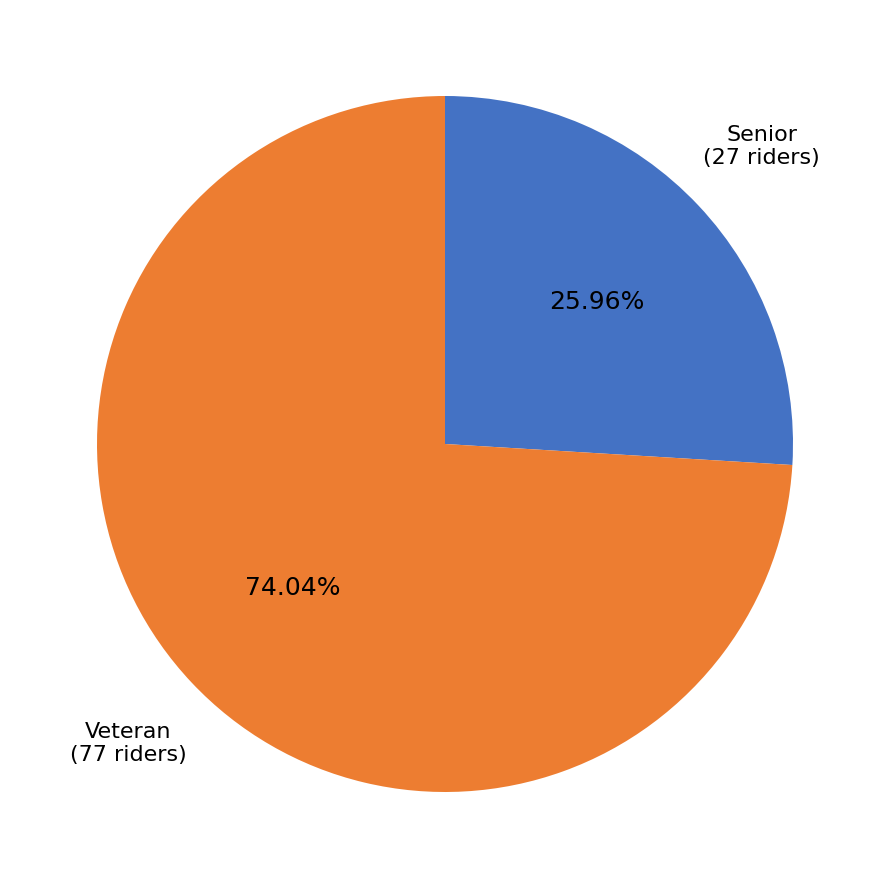

To the nearest percent, what is the combined percentage of Veteran and Senior?

100%